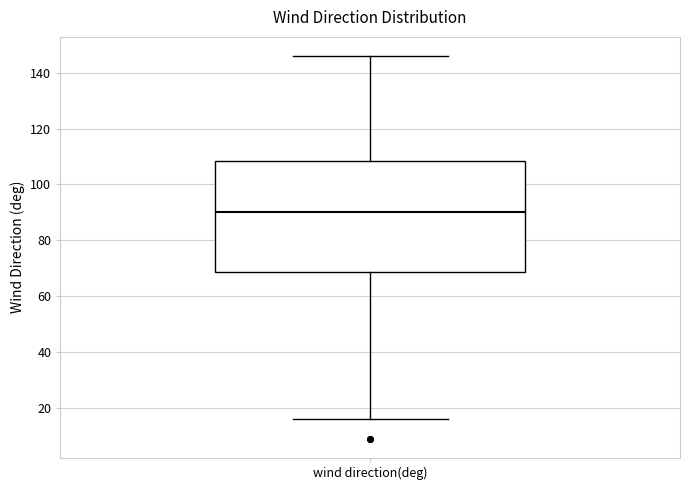

Read this box plot against the y-axis: the position of the median line, the range covered by the box, and the ends of both whiskers. The values are not printed on the chart, so give them approximately, as read against the axis.

median 90, box 68 to 108, whiskers 16 to 146